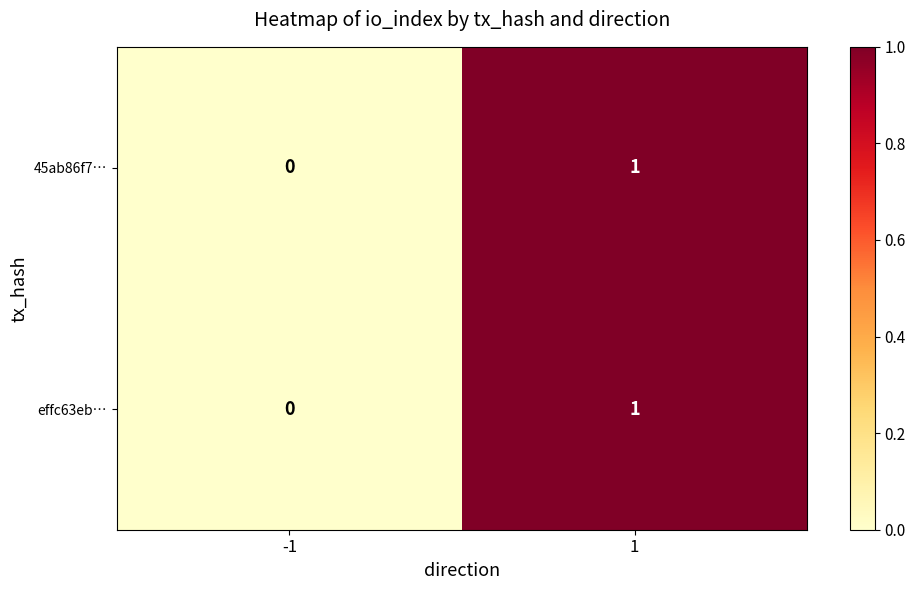

Is it true that 45ab86f7… equals 1 at 1?

True